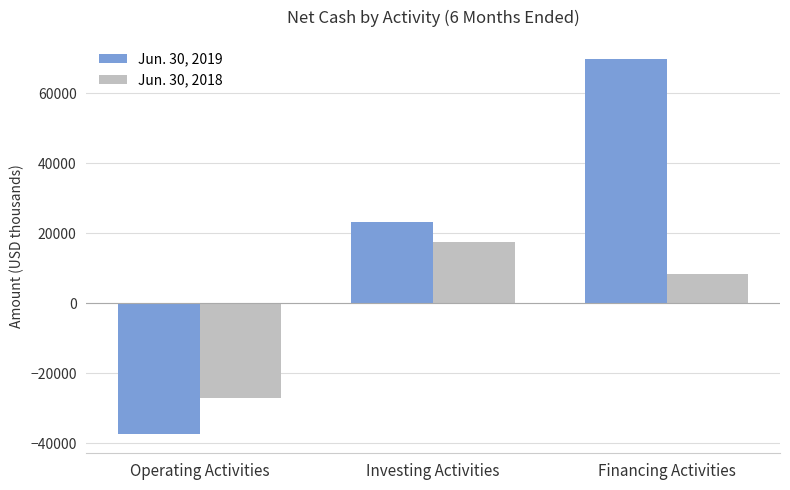

What is the difference between the Jun. 30, 2018 values at Financing Activities and Operating Activities?

35303